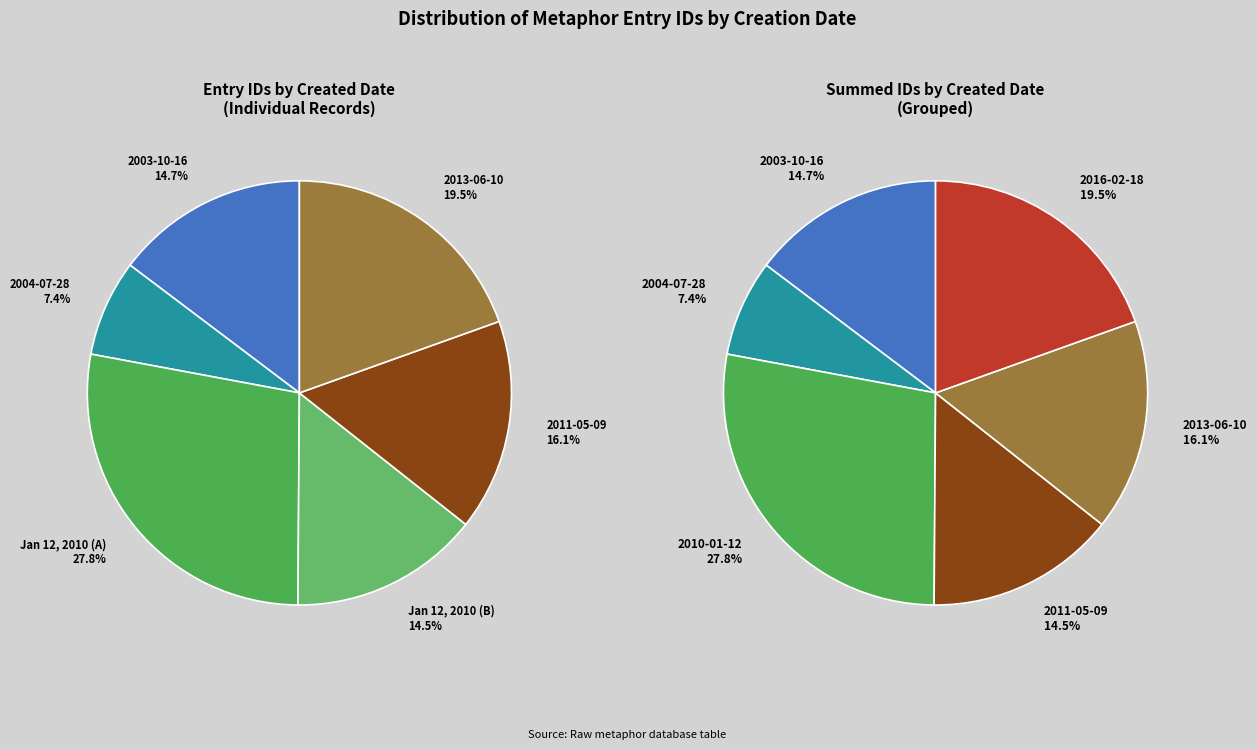

Is it true that 2016-02-18 is 20% of the pie?

True